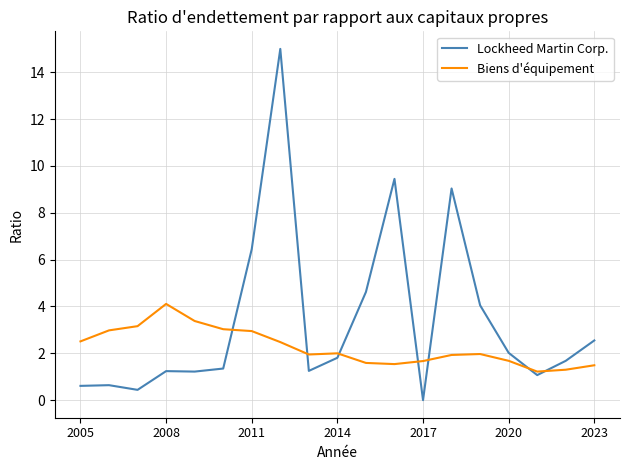

Which series has the largest range (max minus min)?

Lockheed Martin Corp.